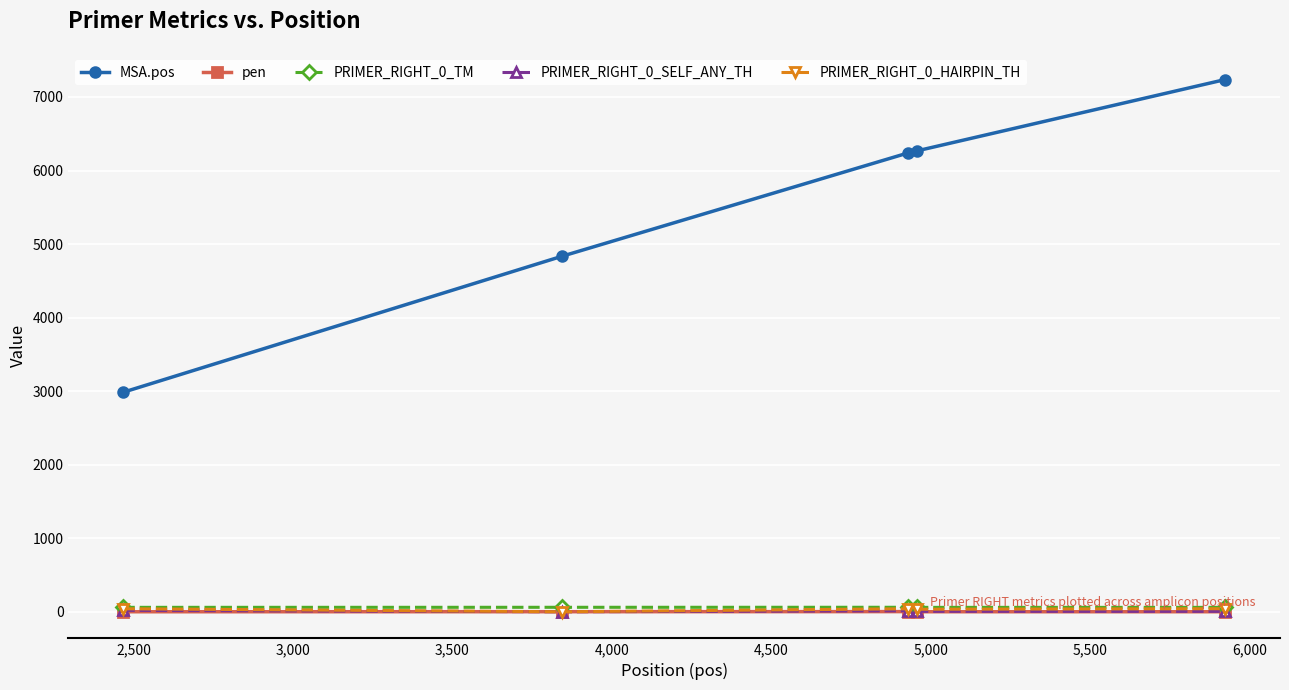

Does the chart have visible grid lines?

Yes